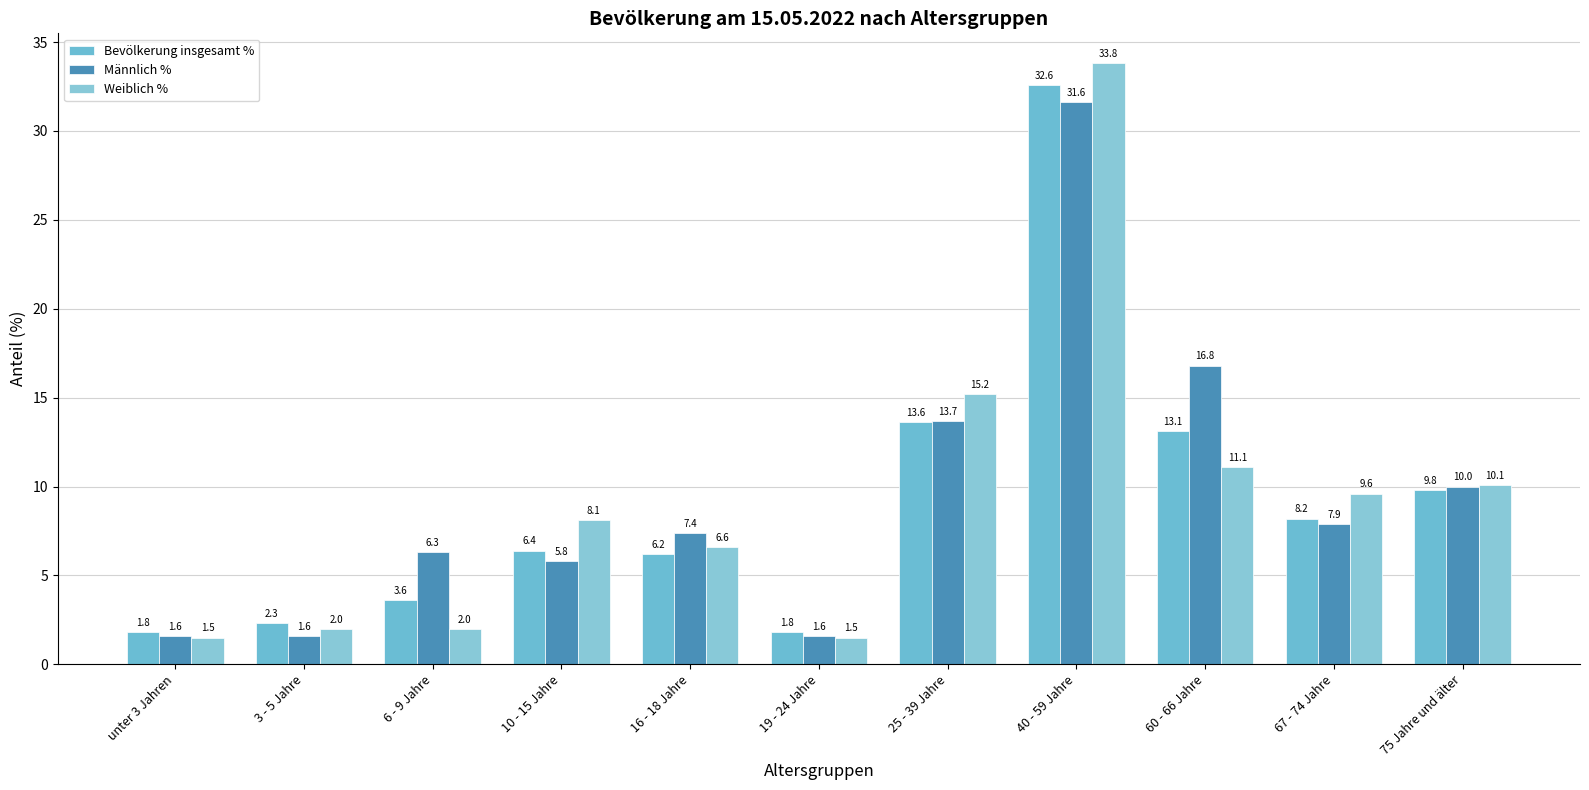

Is the value of Männlich % at unter 3 Jahren greater than the value of Weiblich % at 3 - 5 Jahre?

No